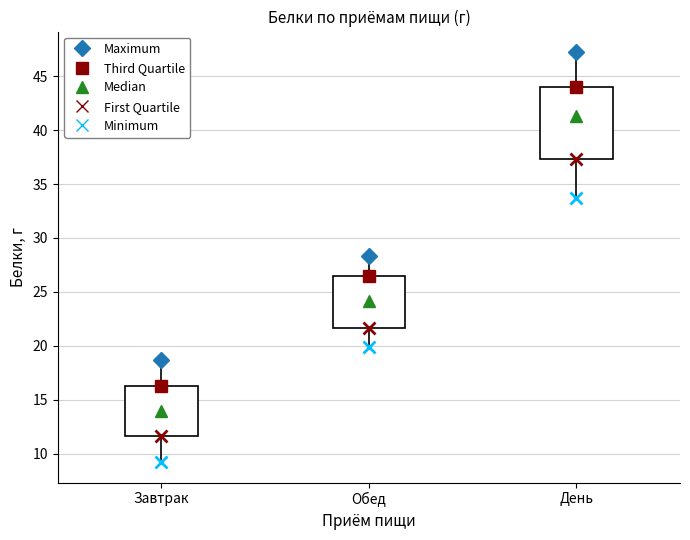

Reading left to right, read every box against the y-axis: the position of its median line, the range the box covers, and the ends of its whiskers. The values are not printed on the chart, so give them approximately, as read against the axis.

Завтрак: median 14.0, box 11.5 to 16.5, whiskers 9.0 to 18.5
Обед: median 24.0, box 21.5 to 26.5, whiskers 20.0 to 28.5
День: median 41.5, box 37.5 to 44.0, whiskers 33.5 to 47.0